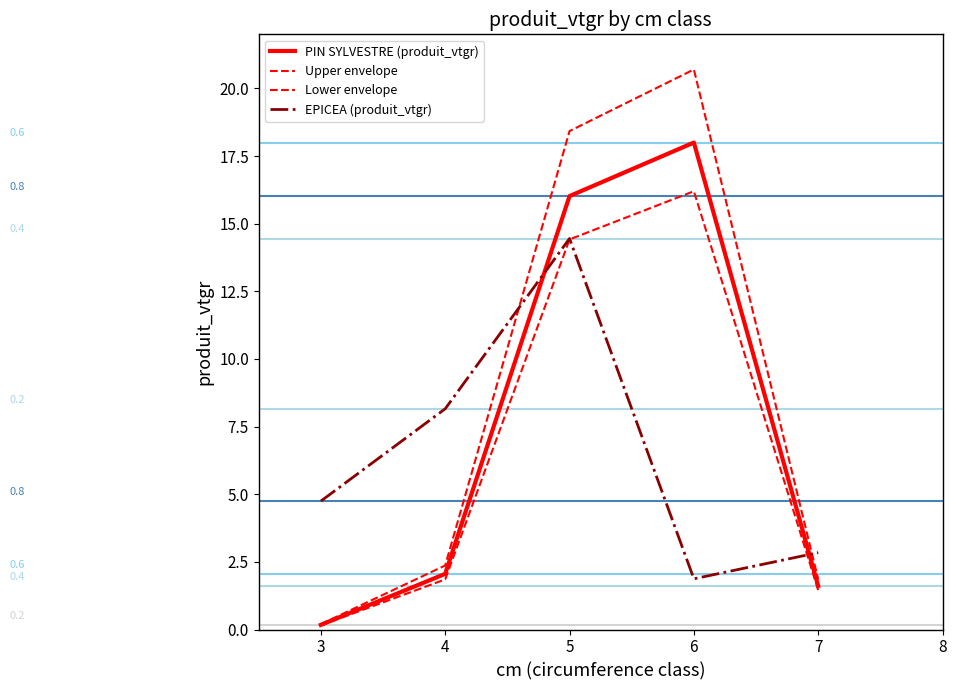

Is this an area chart (filled region under the line)?

No